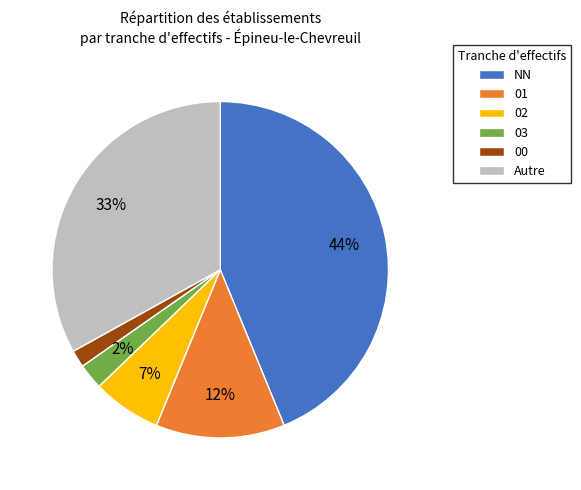

Count the number of slices in the pie.

6